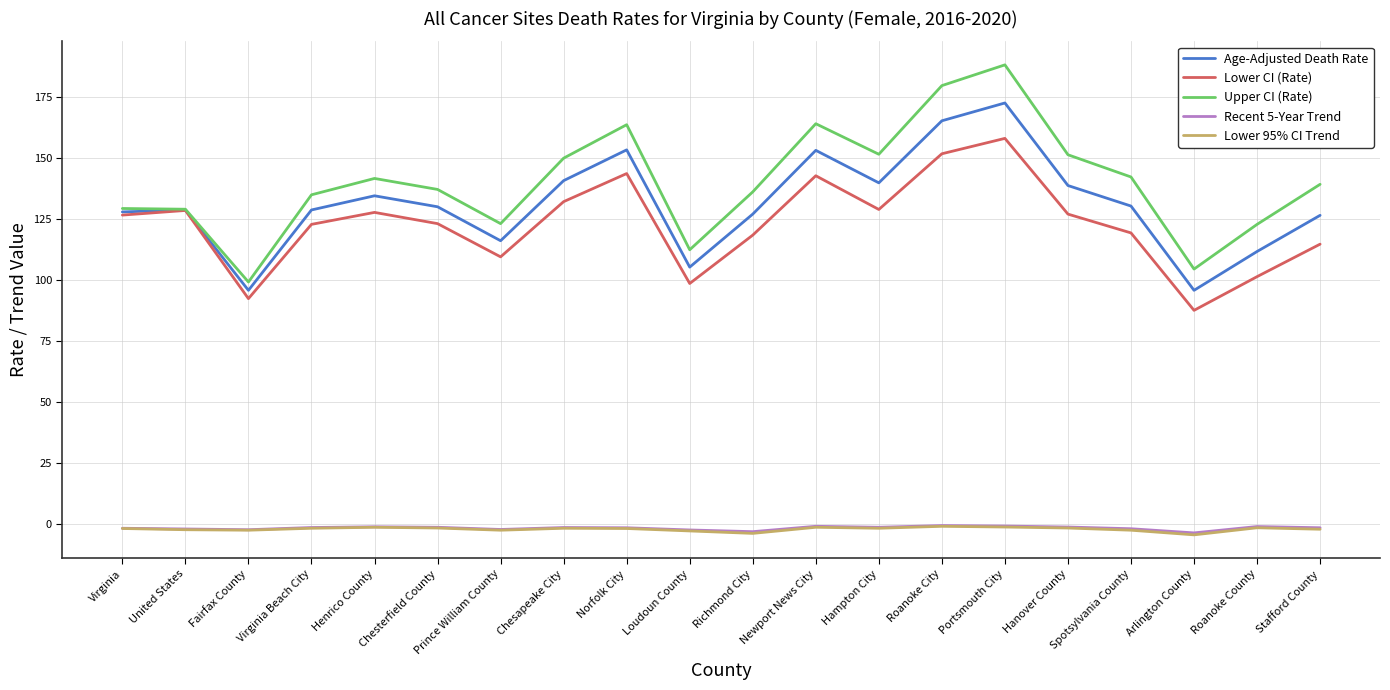

At which label does Lower CI (Rate) reach its minimum?

Arlington County